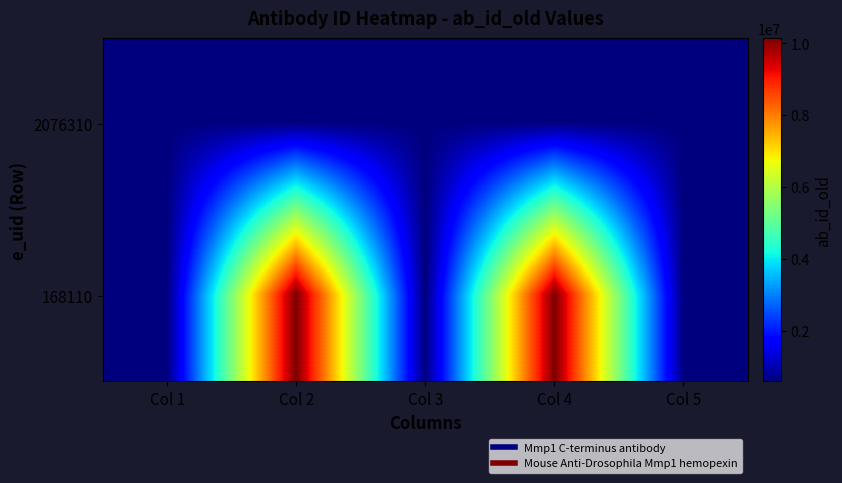

What is the total value across all series at Col 2?

10724440